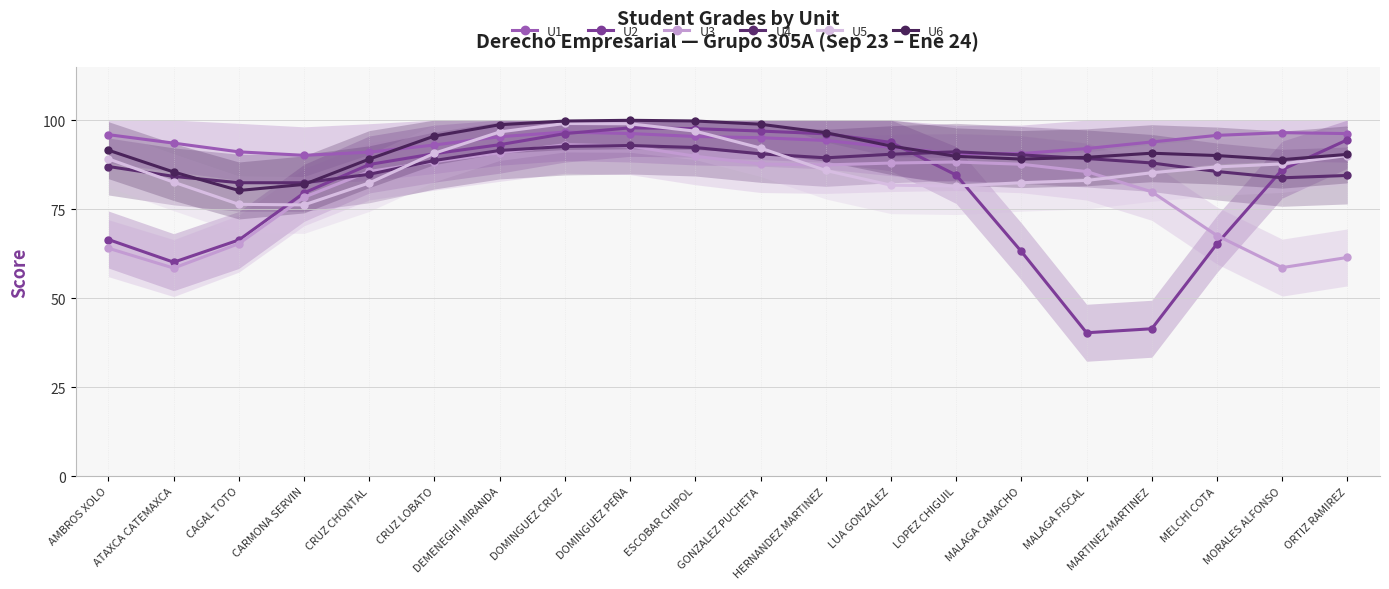

Rank the series at ORTIZ RAMIREZ from highest to lowest value.

U1, U2, U6, U5, U4, U3